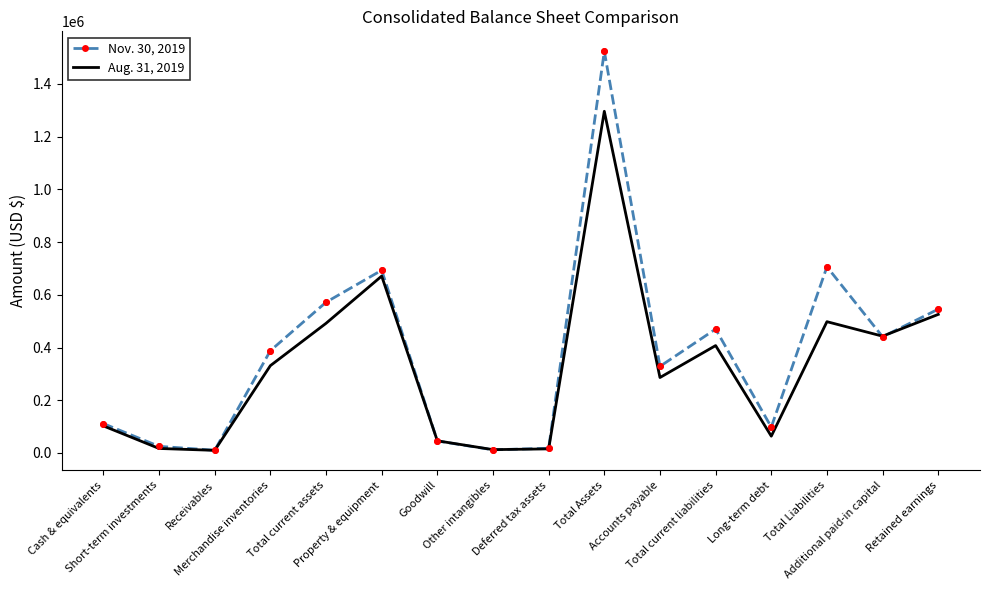

What is the total value across all series at Accounts payable?

614804